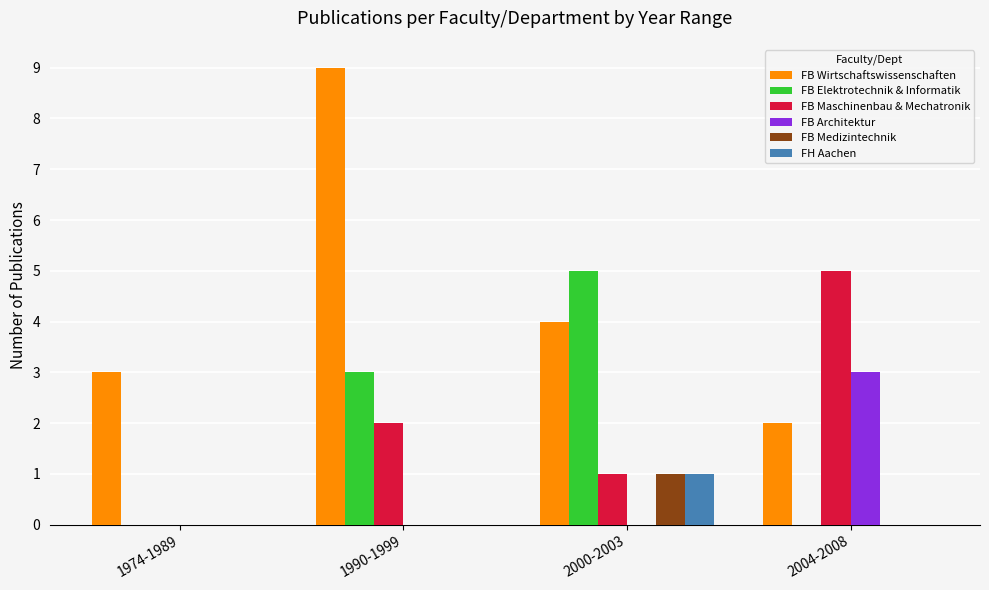

What is the maximum value shown in the chart?

9